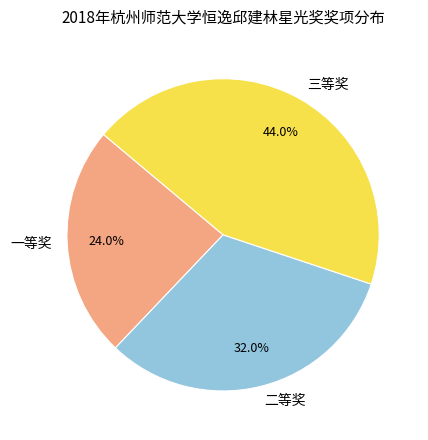

To the nearest percent, what is the average slice percentage?

33%